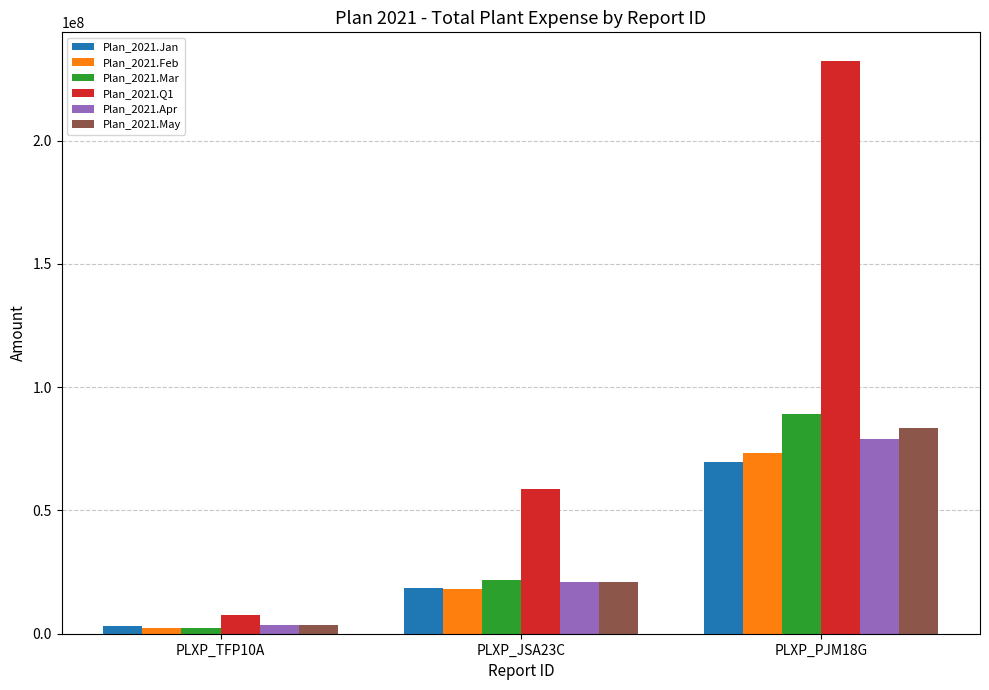

Reading right to left, what are all the values shown in this chart?

Plan_2021.Jan: PLXP_PJM18G=69737454.3	PLXP_JSA23C=18388983.4	PLXP_TFP10A=3206799.8
Plan_2021.Feb: PLXP_PJM18G=73289390.3	PLXP_JSA23C=18161567.2	PLXP_TFP10A=2205355.2
Plan_2021.Mar: PLXP_PJM18G=89259441.0	PLXP_JSA23C=21945640.5	PLXP_TFP10A=2212651.7
Plan_2021.Q1: PLXP_PJM18G=232286285.6	PLXP_JSA23C=58496191.1	PLXP_TFP10A=7624806.7
Plan_2021.Apr: PLXP_PJM18G=79127842.8	PLXP_JSA23C=21053259.3	PLXP_TFP10A=3431487.7
Plan_2021.May: PLXP_PJM18G=83234944.6	PLXP_JSA23C=21097308.2	PLXP_TFP10A=3457369.2